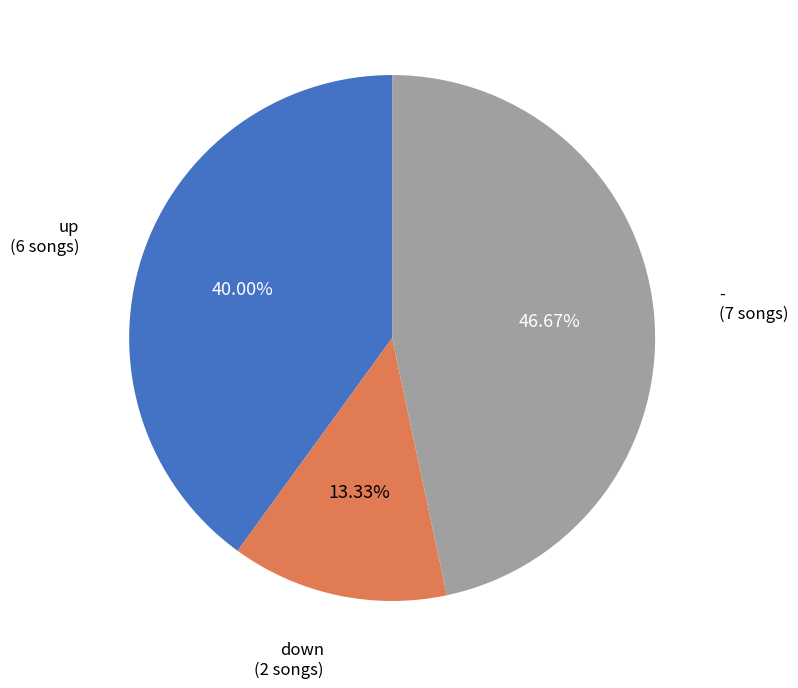

Is there any slice that represents more than half of the pie?

No